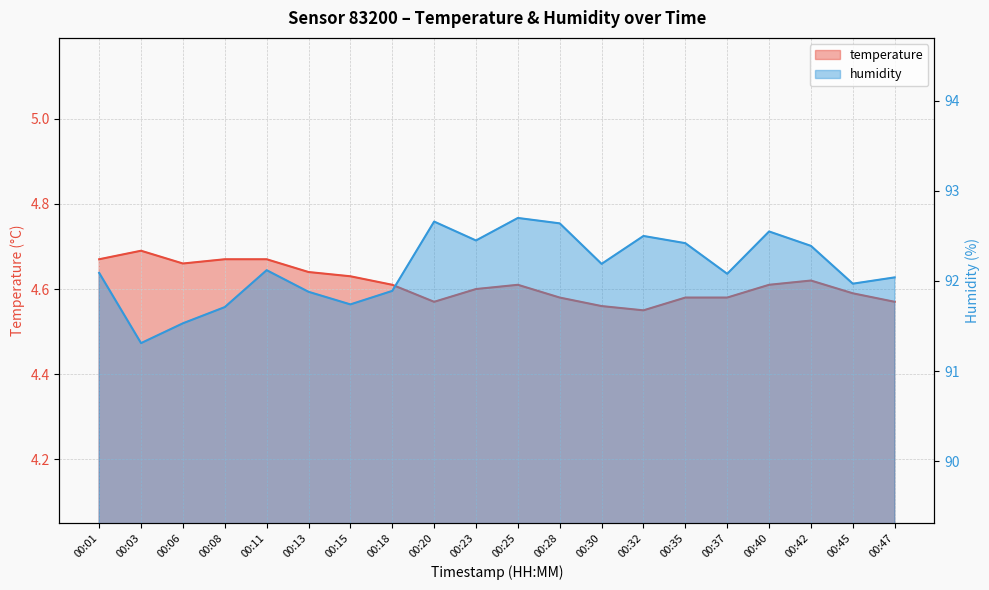

In temperature, how many points are lower than both neighbors (excluding endpoints)?

3